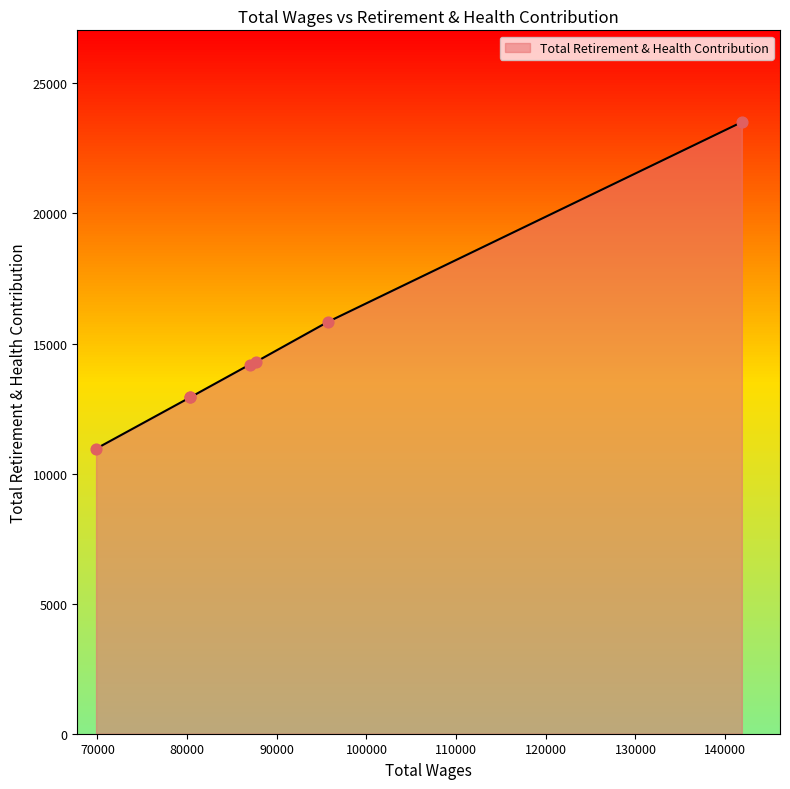

What is the ratio of the value at 80309.0 to the value at 86975.0?

0.9